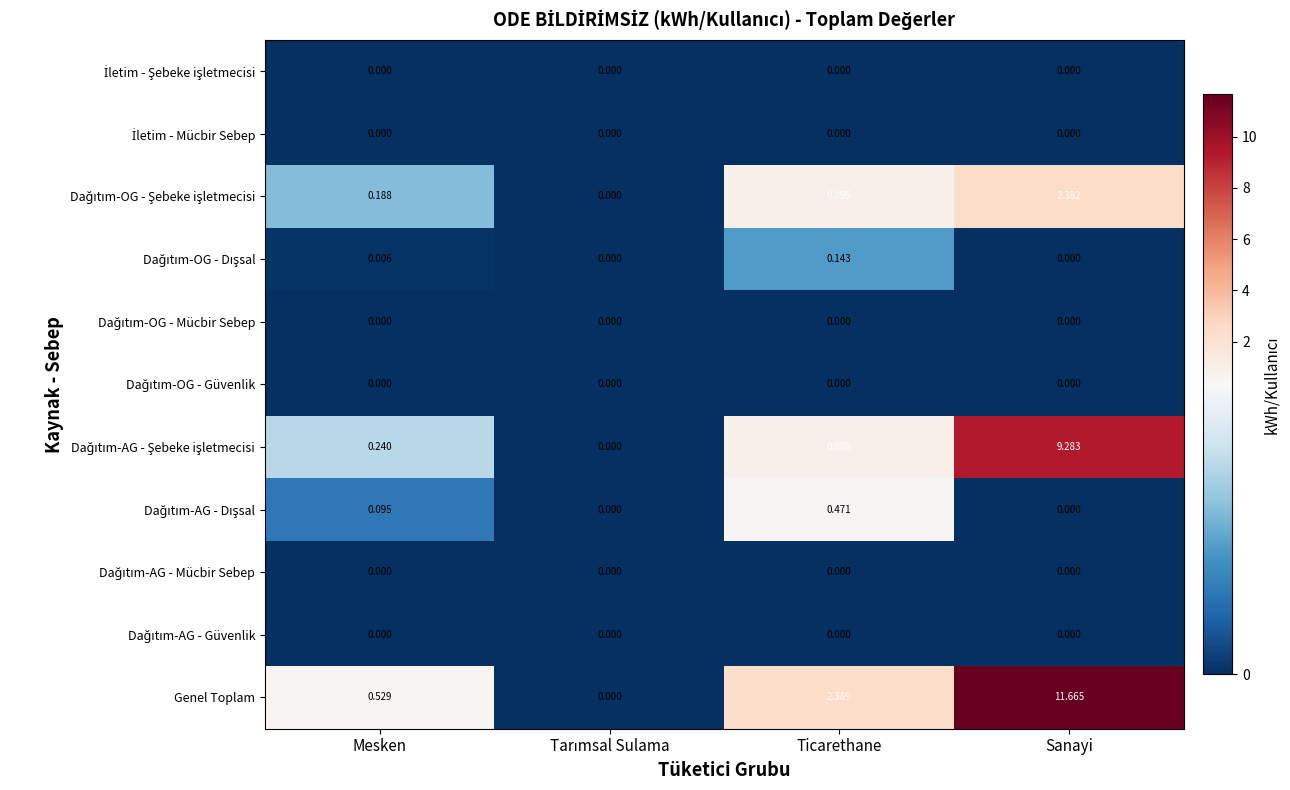

At which category is the sum across all series the highest?

Sanayi